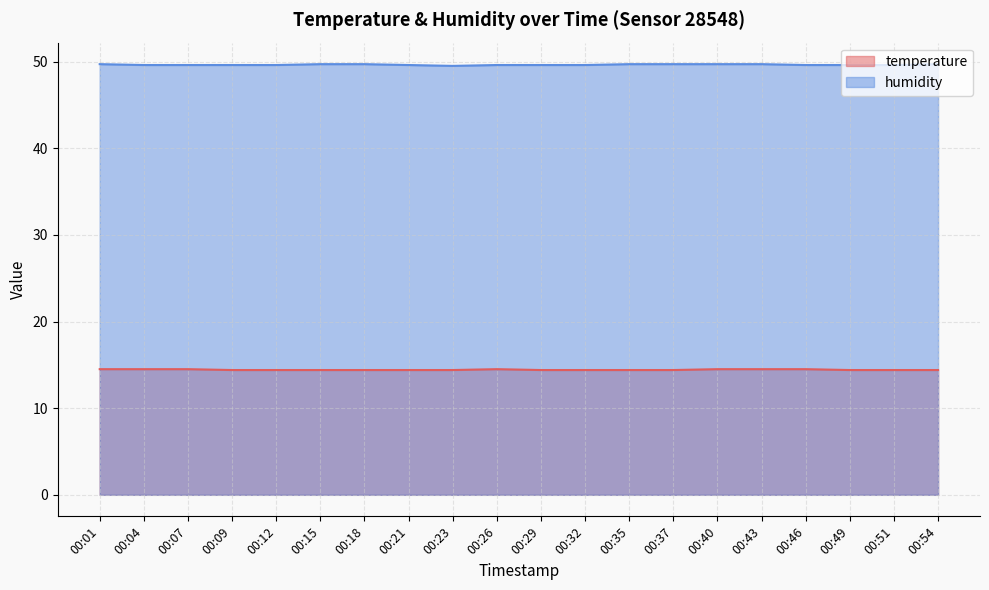

What is the value of the humidity point at the 5th from the left?

49.6